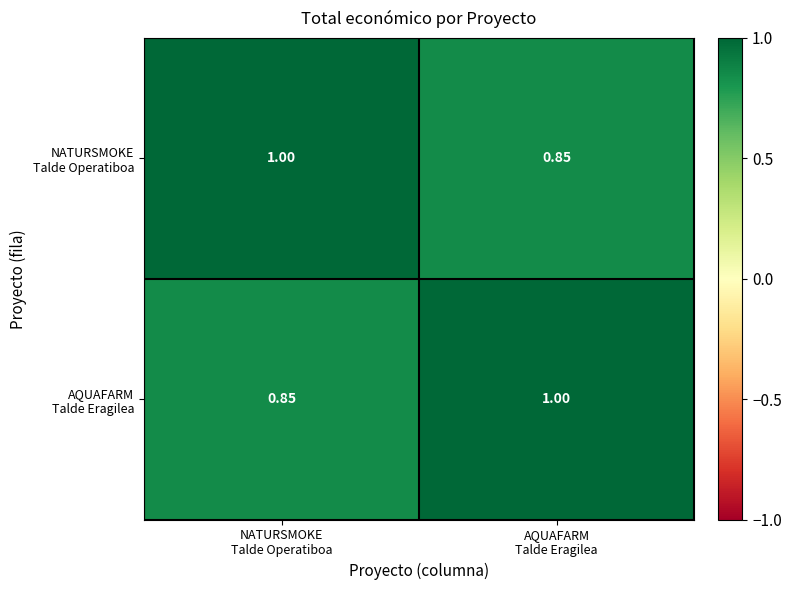

How many distinct data groups are displayed?

2